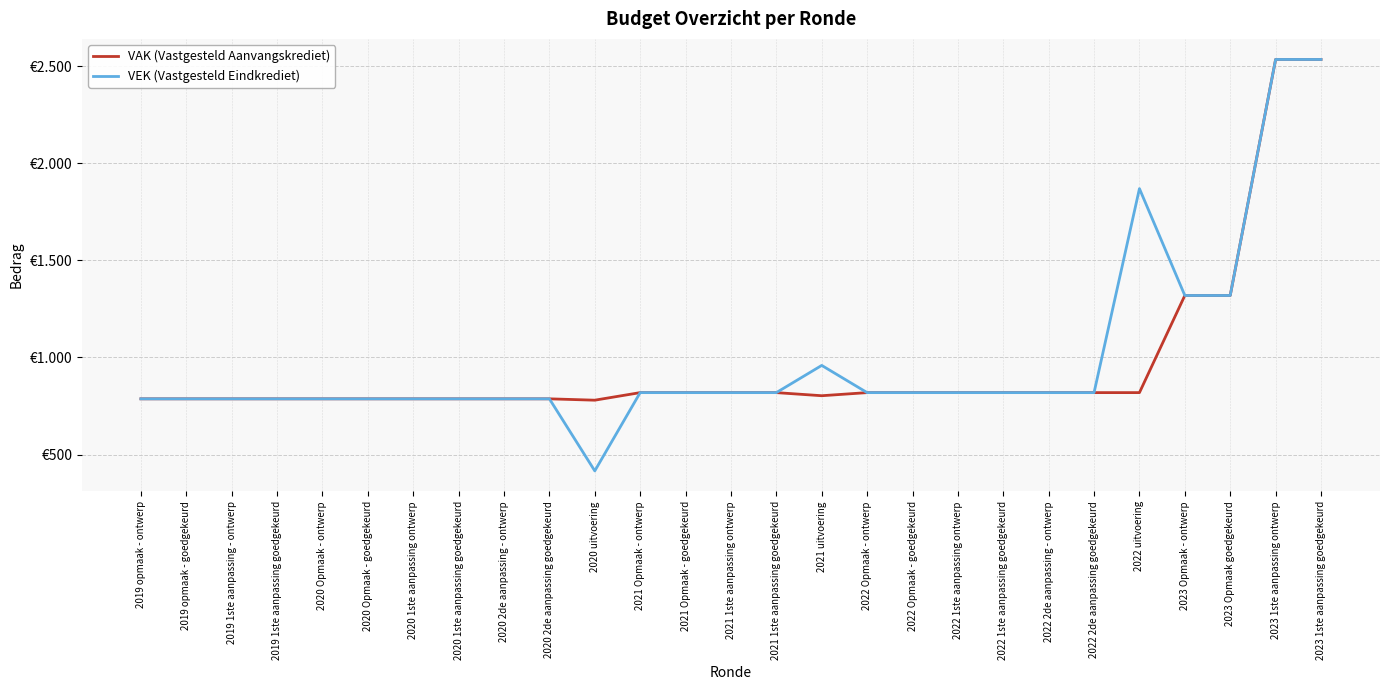

What is the label of the 23rd point from the right?

2020 Opmaak - ontwerp